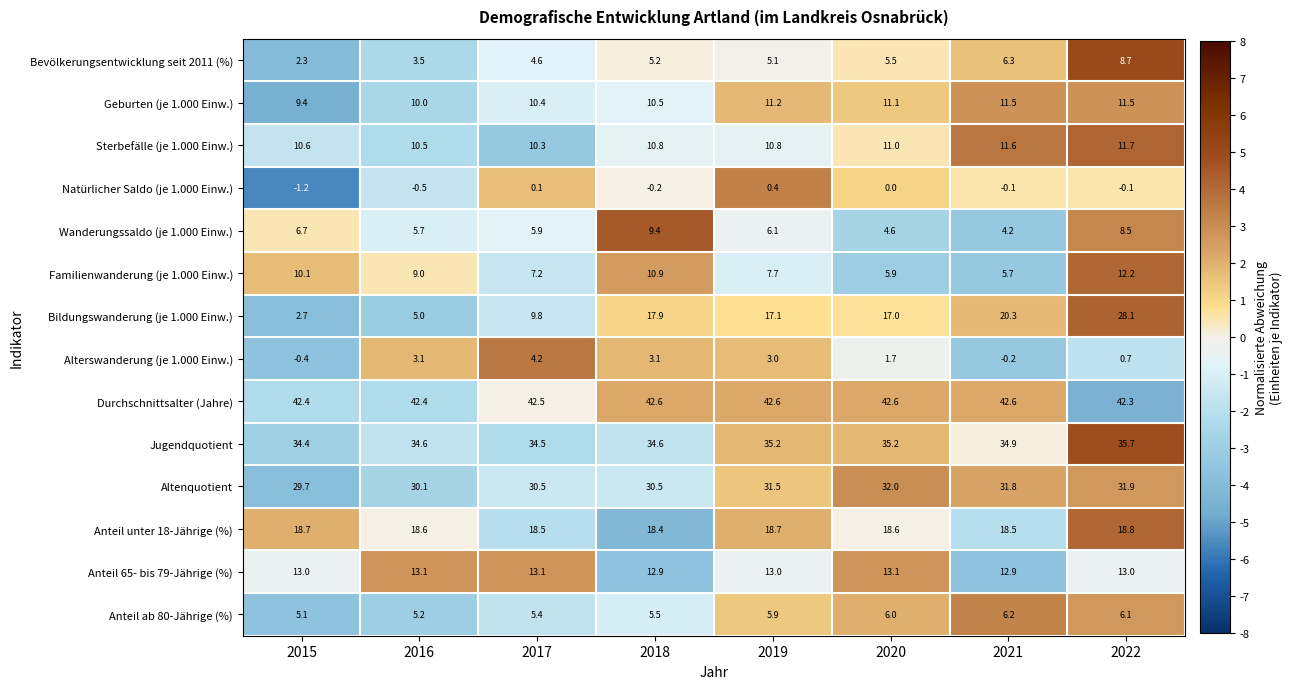

The value of Anteil 65- bis 79-Jährige (%) at 2019 is 17.2. True or false?

False